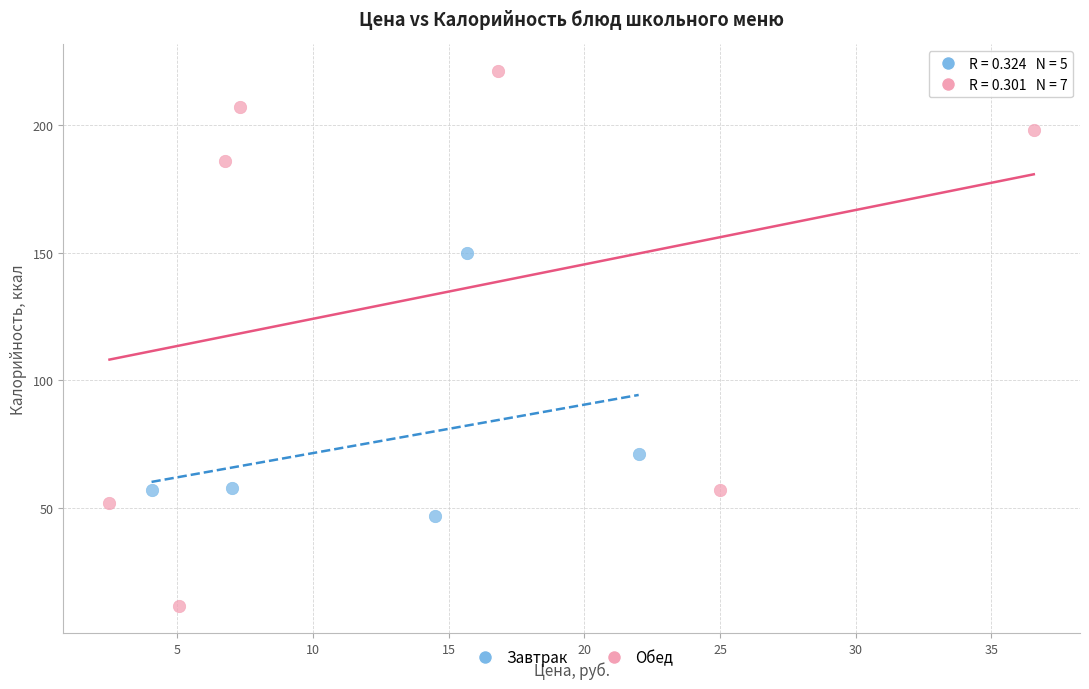

Which series has the widest spread of Y values?

Обед